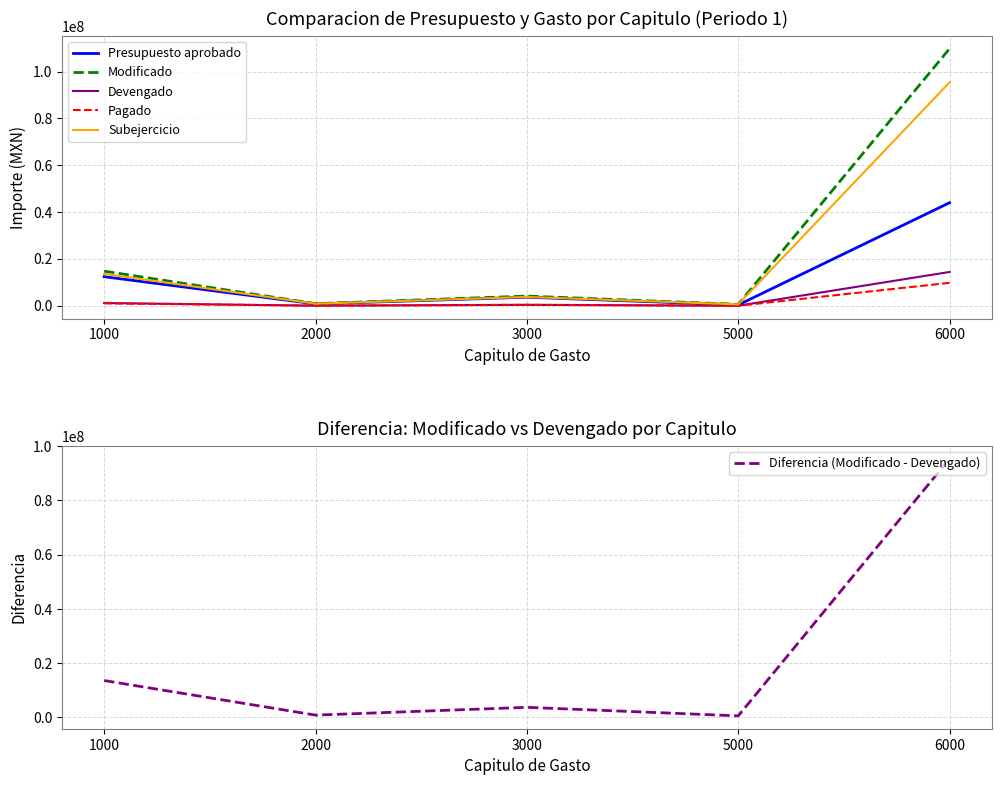

Is it true that Pagado equals 9776176 at 6000?

True